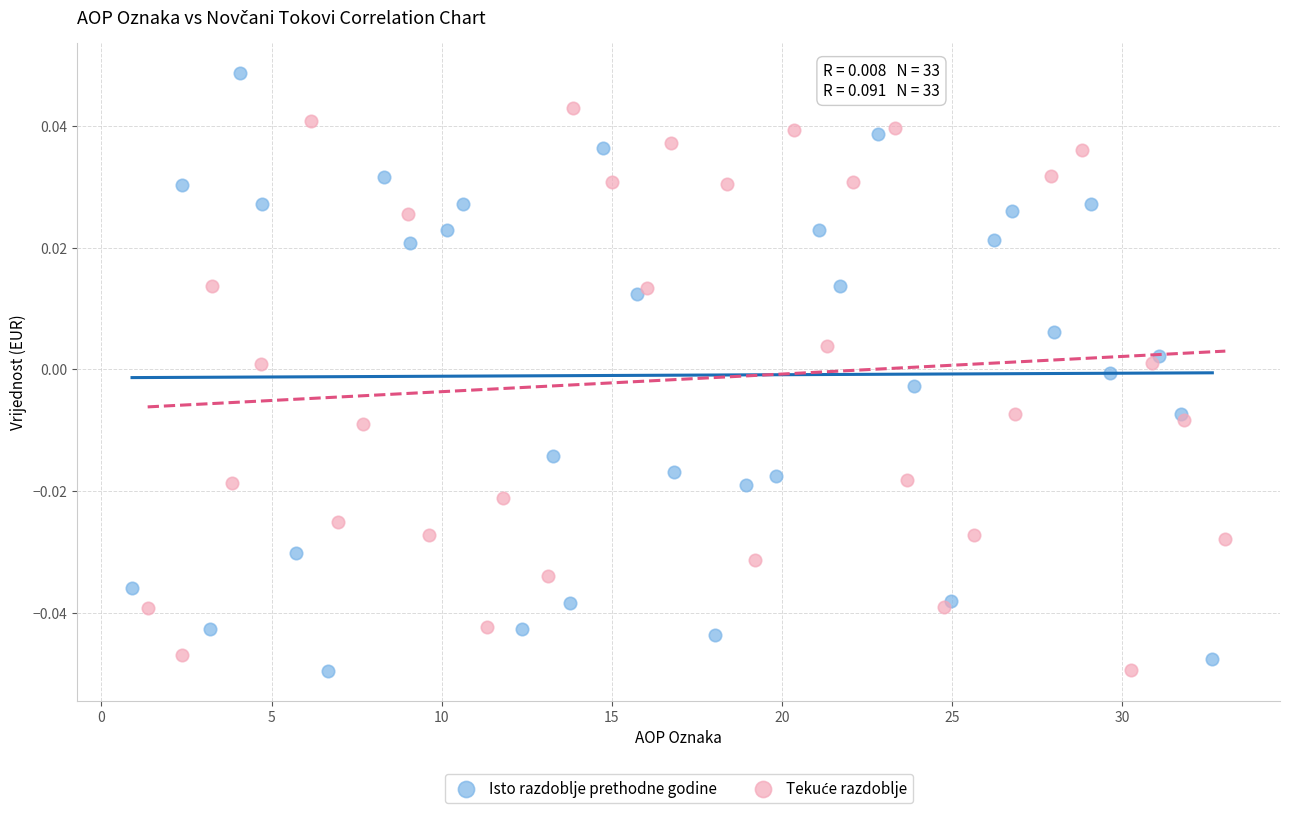

Which series contains the highest Y value?

Isto razdoblje prethodne godine